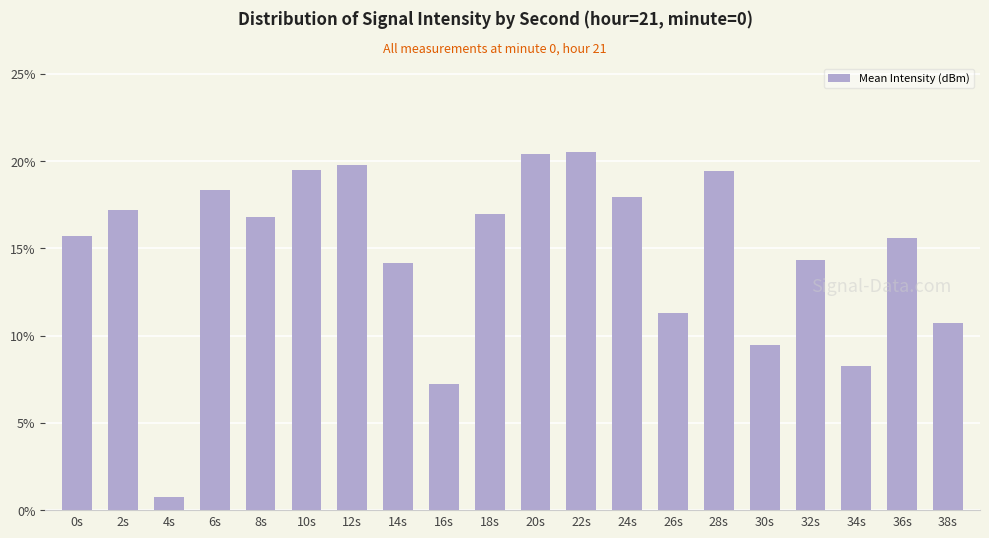

Which label corresponds to the smallest value in the chart?

4s